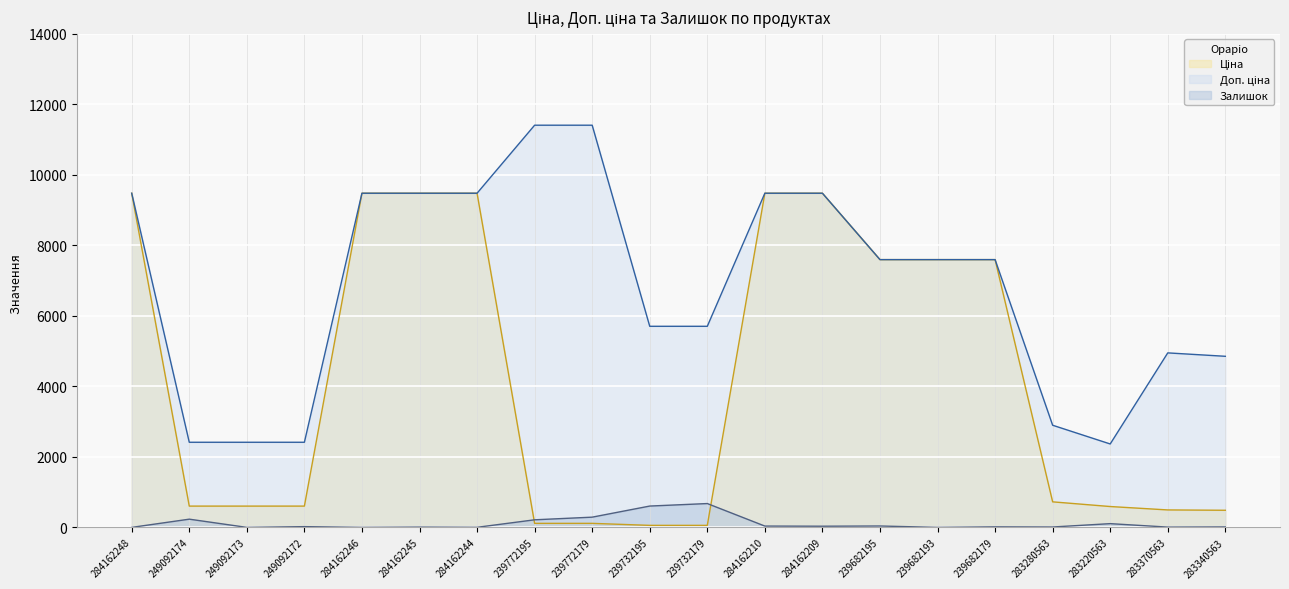

Count the number of categories in the chart.

20